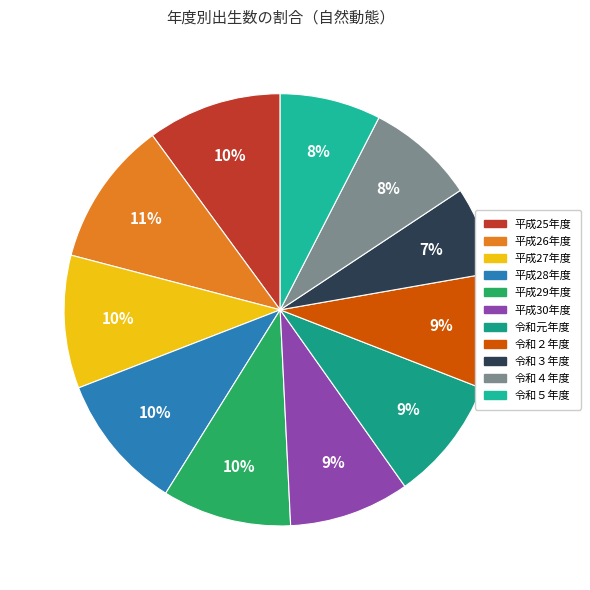

What is the change in value from 平成28年度 to 平成30年度?

-119